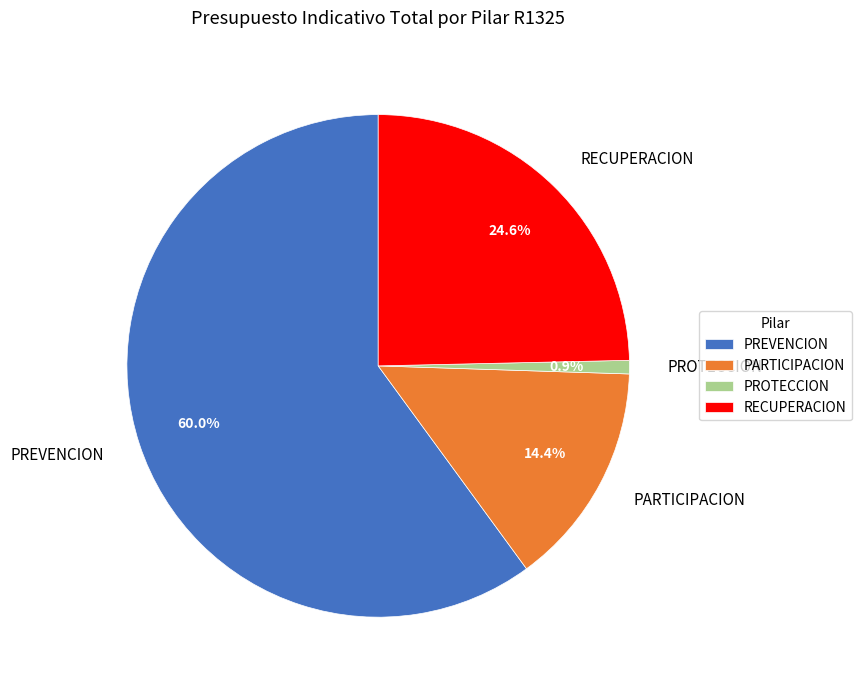

How many slices are in this pie chart?

4